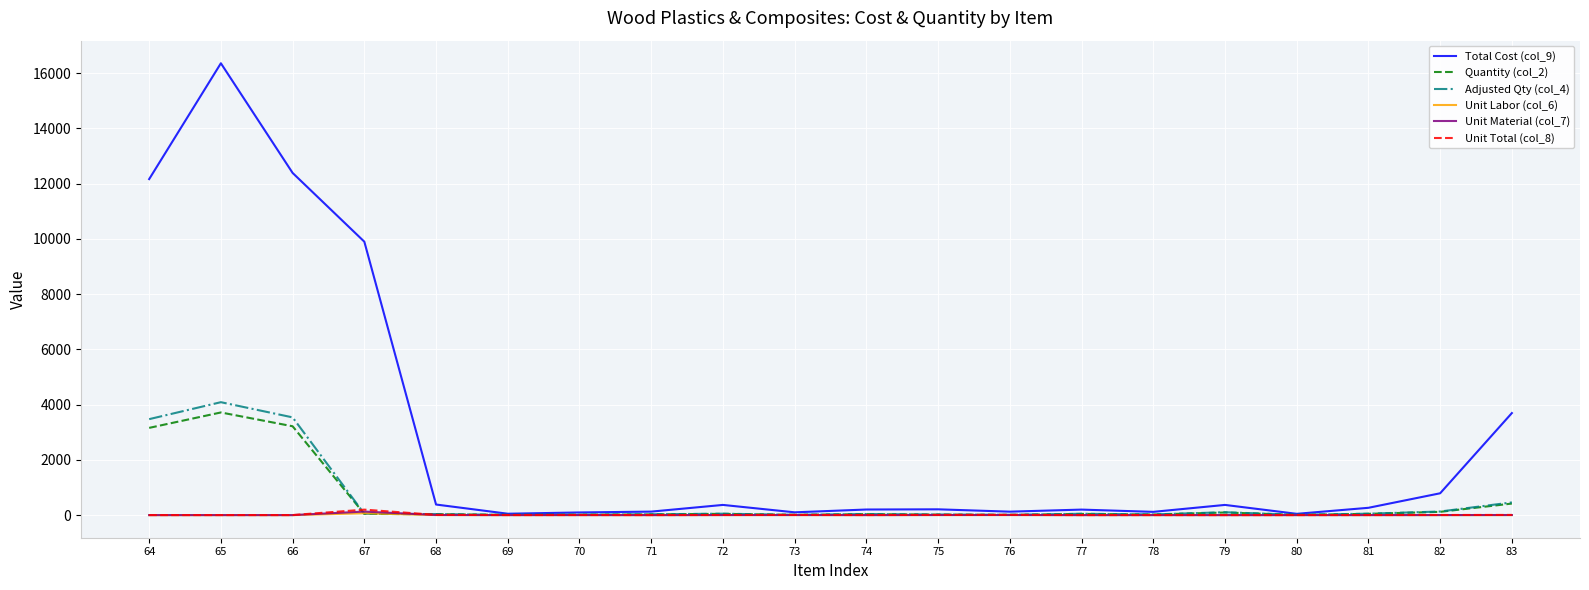

What are all the series names shown in the legend?

Total Cost (col_9), Quantity (col_2), Adjusted Qty (col_4), Unit Labor (col_6), Unit Material (col_7), Unit Total (col_8)